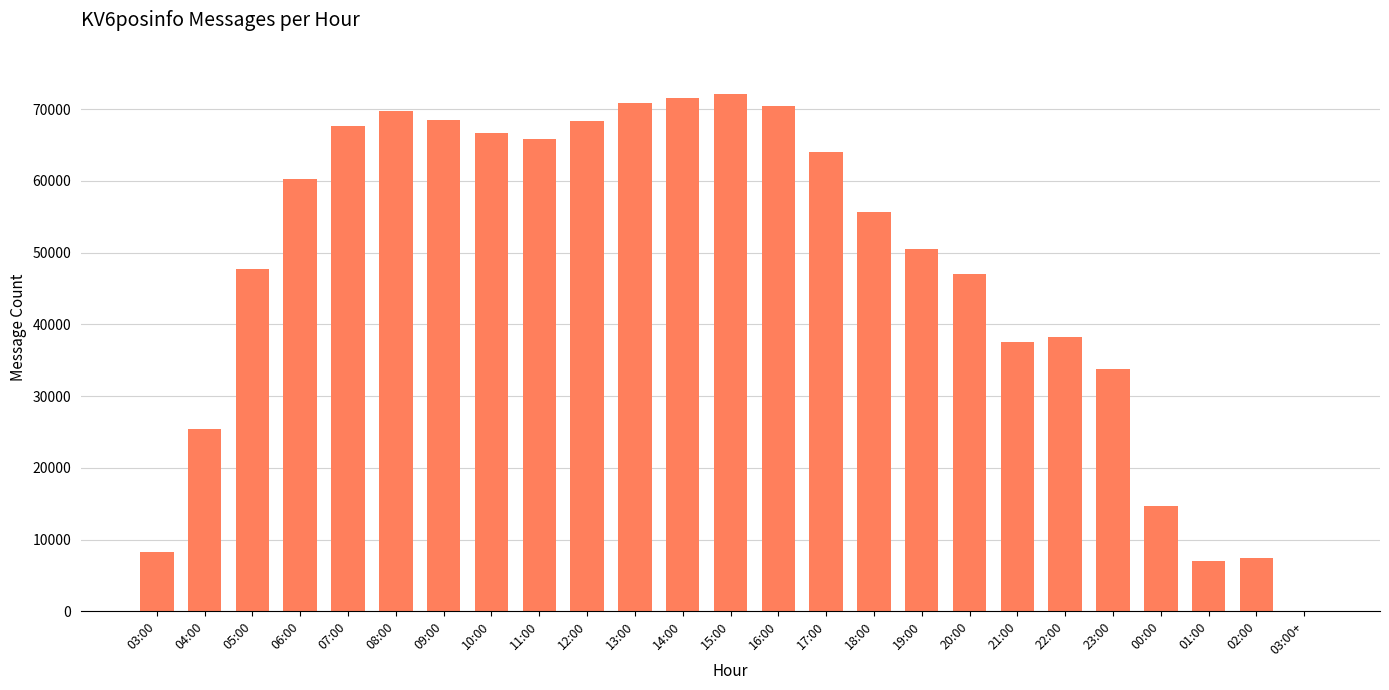

What is the approximate value at 05:00?

47783